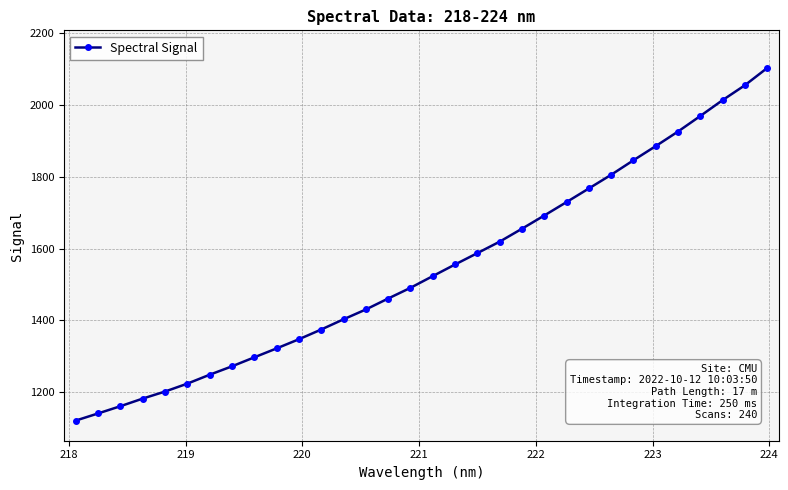

What is the maximum value shown in the chart?

2102.1